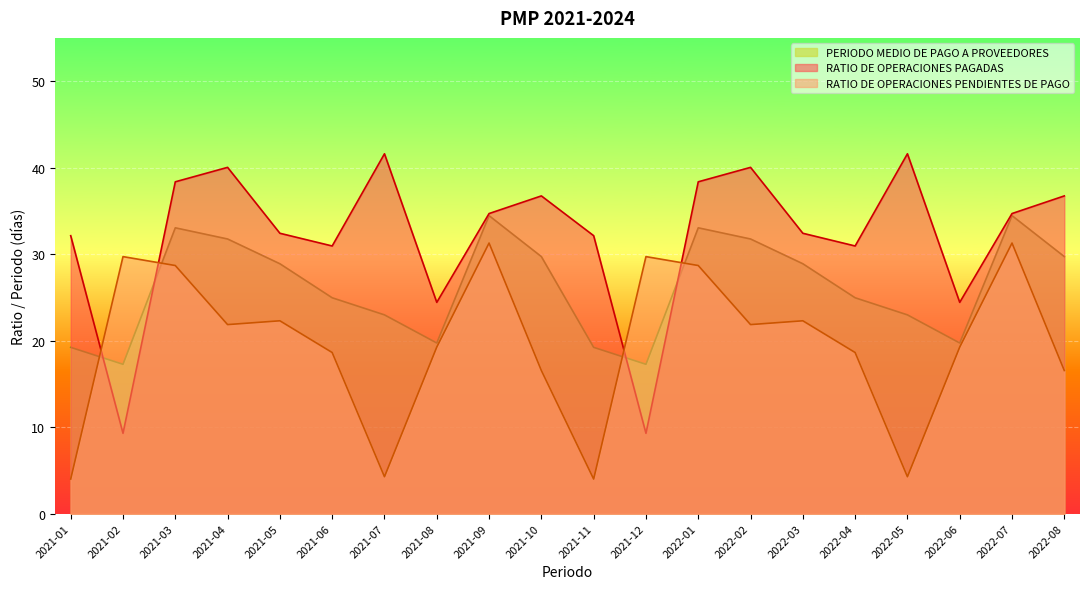

How many values in the PERIODO MEDIO DE PAGO A PROVEEDORES series are below 28?

10